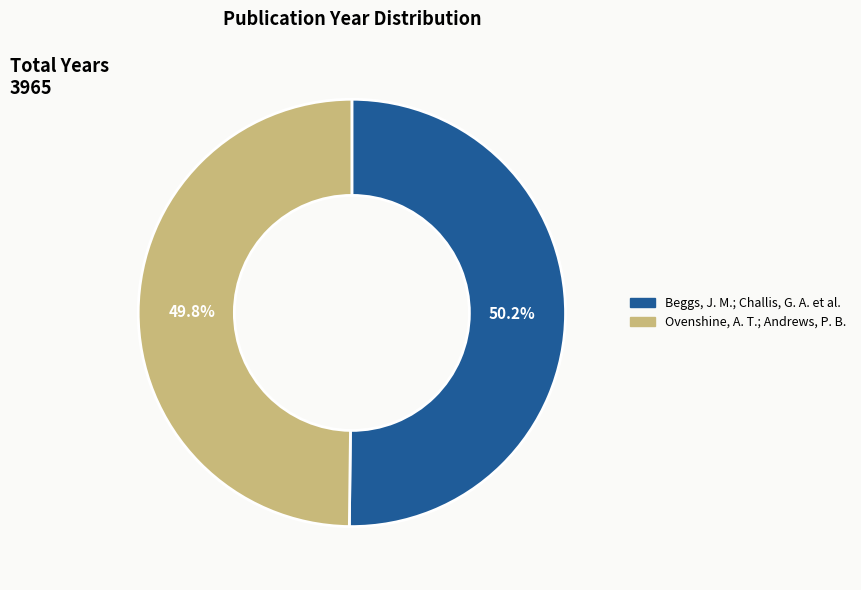

What is the ratio of the value at Beggs, J. M.; Challis, G. A. et al. to the value at Ovenshine, A. T.; Andrews, P. B.?

1.0